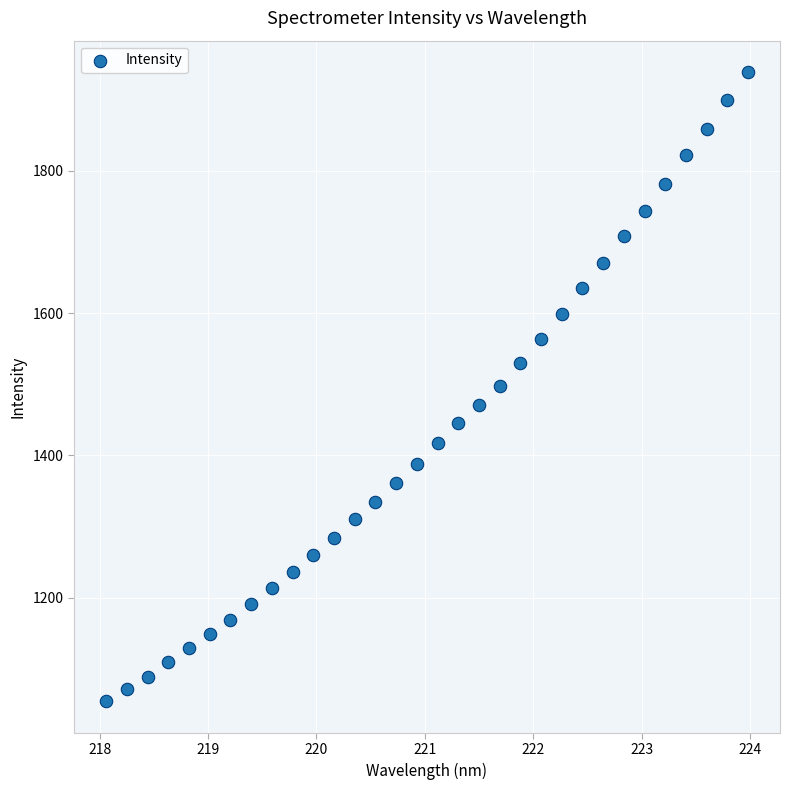

What is the range of Y values (max minus min)?

884.7